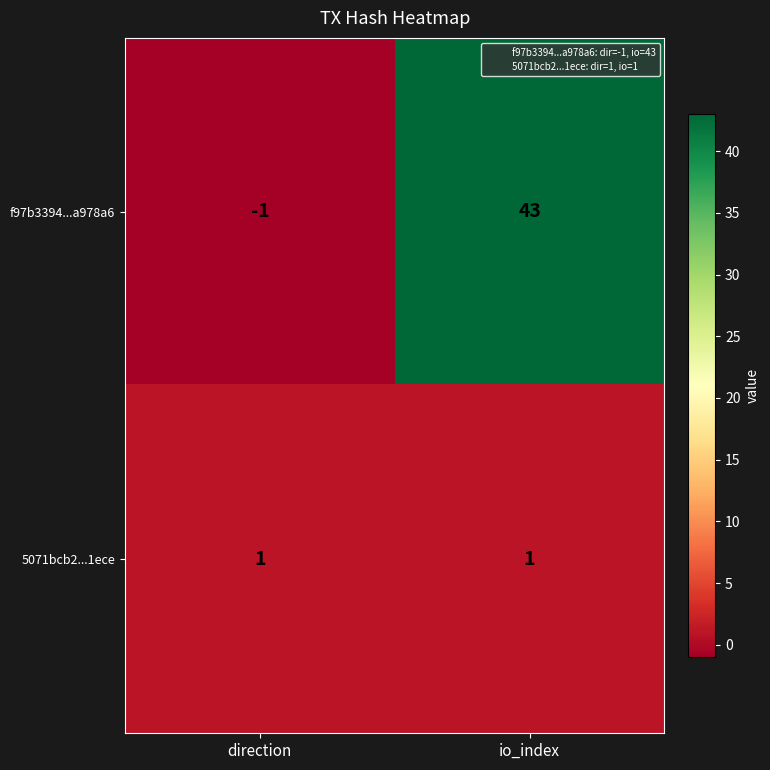

What is the sum of all f97b3394...a978a6 values?

42